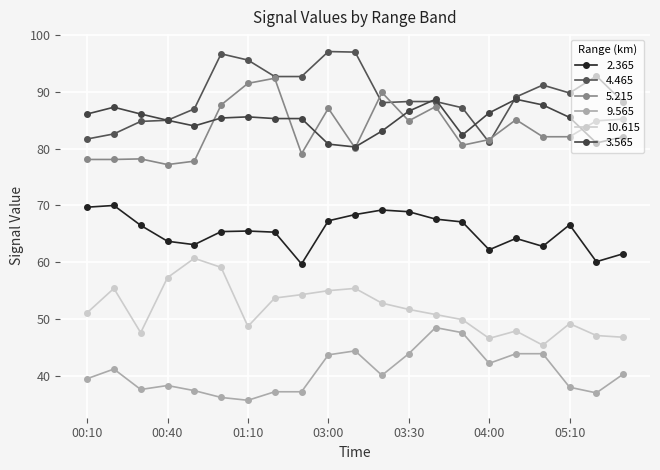

True or false: 5.215 and 2.365 cross at least once.

False